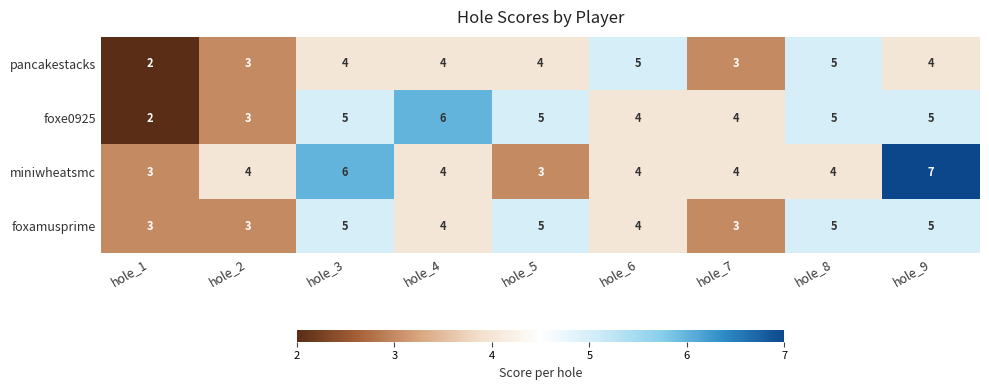

What is the difference between the miniwheatsmc values at hole_3 and hole_1?

3